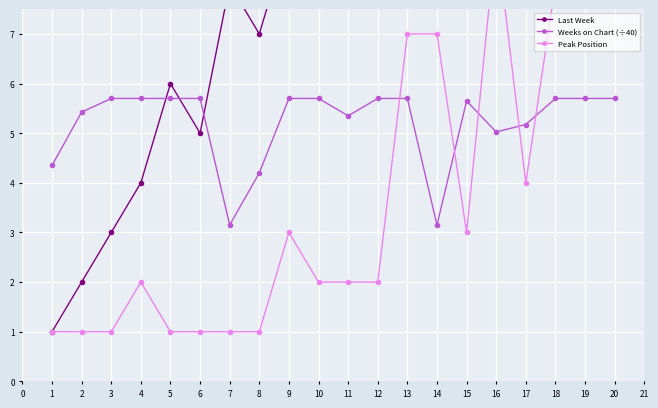

What are all the series names shown in the legend?

Last Week, Weeks on Chart (÷40), Peak Position